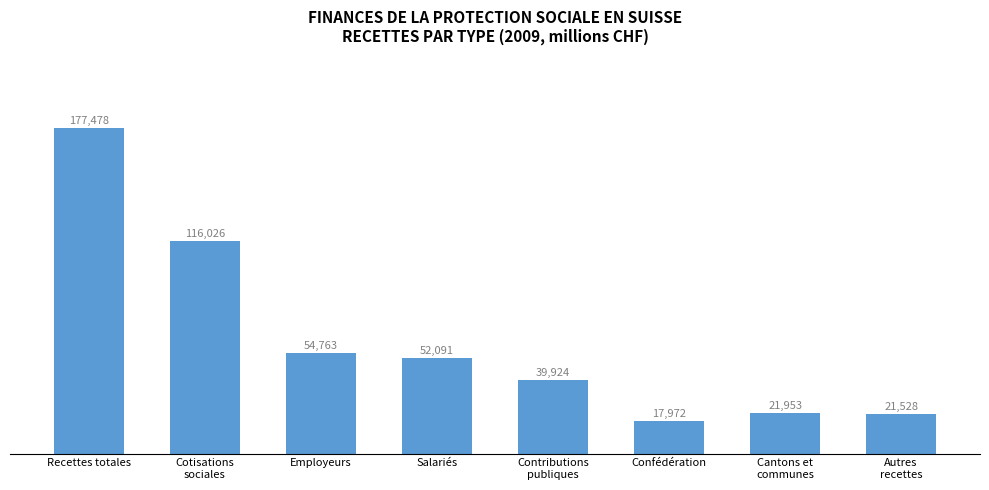

The value at Recettes totales is 177478.1. True or false?

True